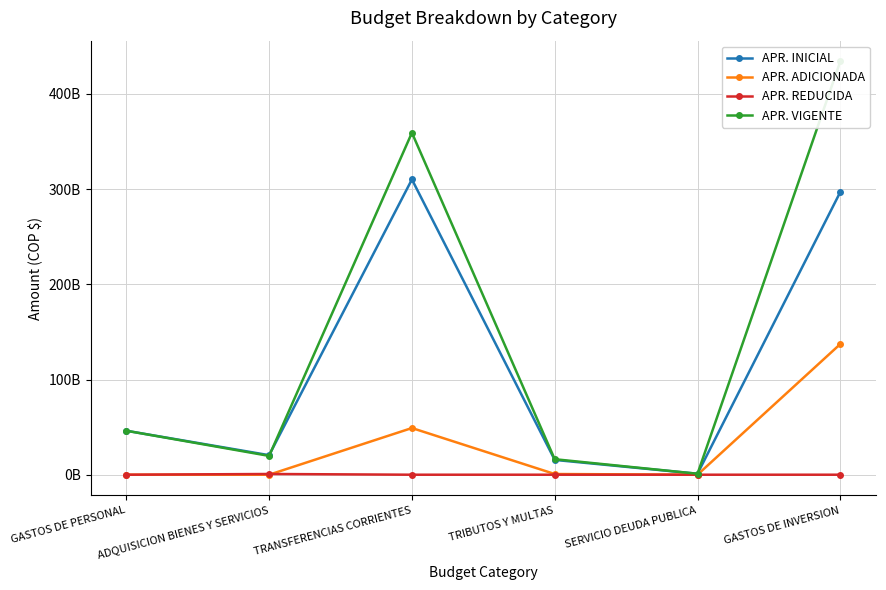

At which category is the sum across all series the highest?

GASTOS DE INVERSION